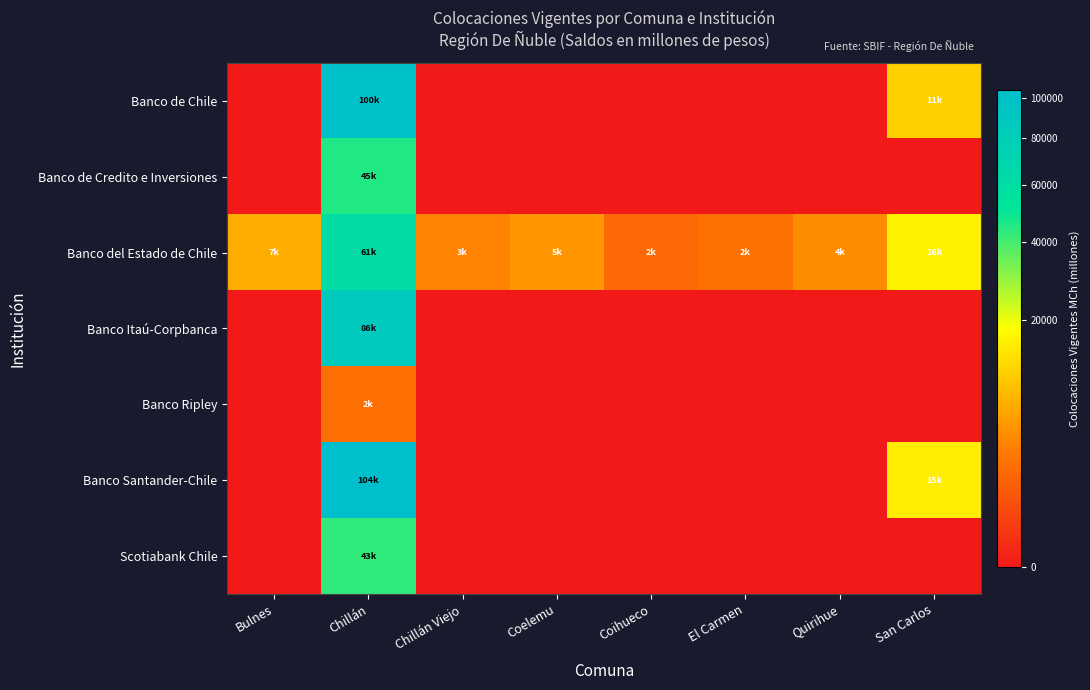

Which series changed the most between Chillán and San Carlos?

Banco de Chile